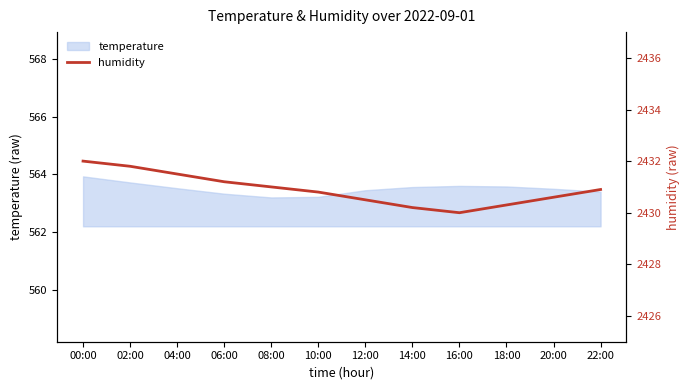

At which label is the value closest to 2431?

08:00